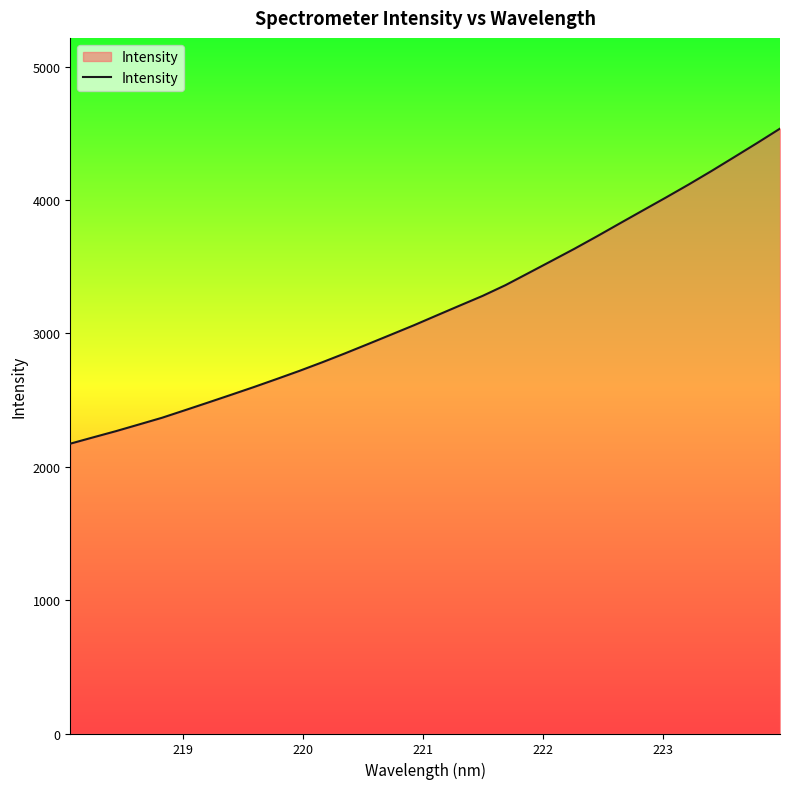

What is the minimum value shown in the chart?

2173.1